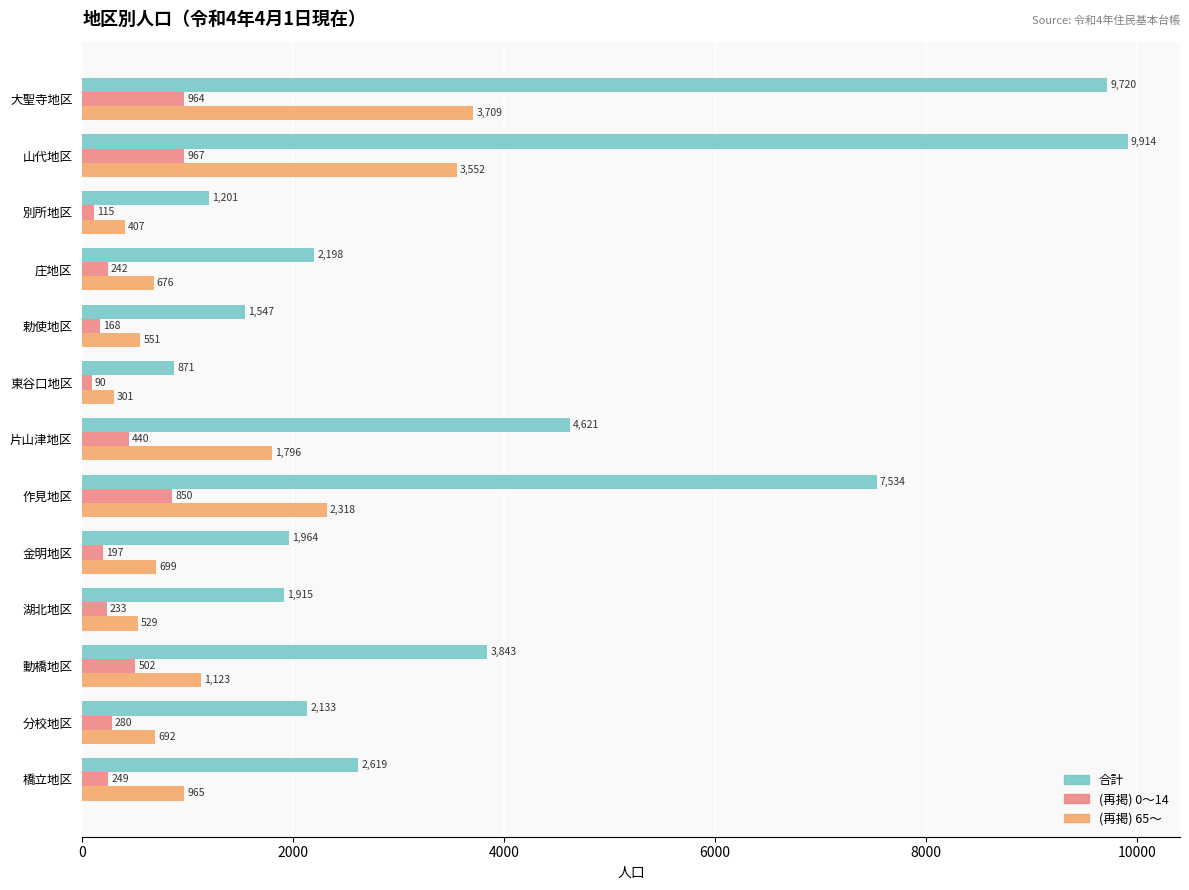

What is the approximate value of (再掲) 65～ at 東谷口地区, to the nearest 100?

300